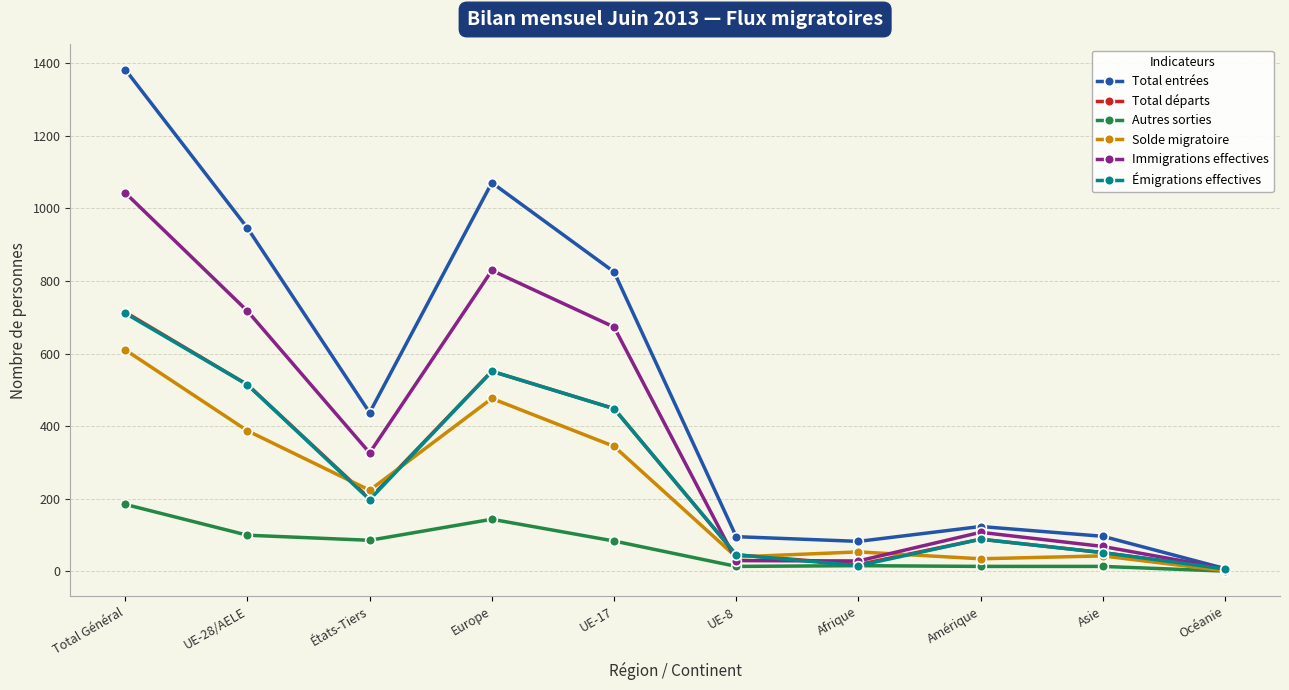

How many series are shown in this chart?

6